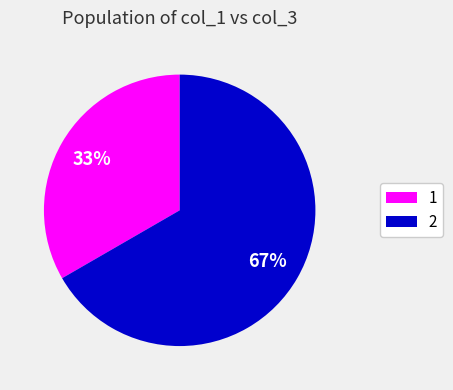

Which slice is the largest?

2